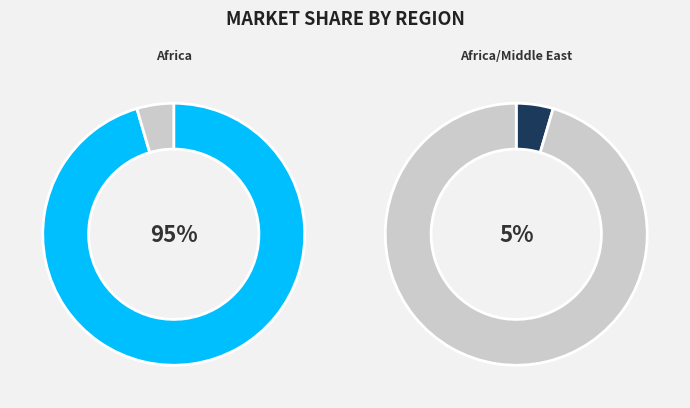

Between Africa/Middle East and Africa, which is larger?

Africa